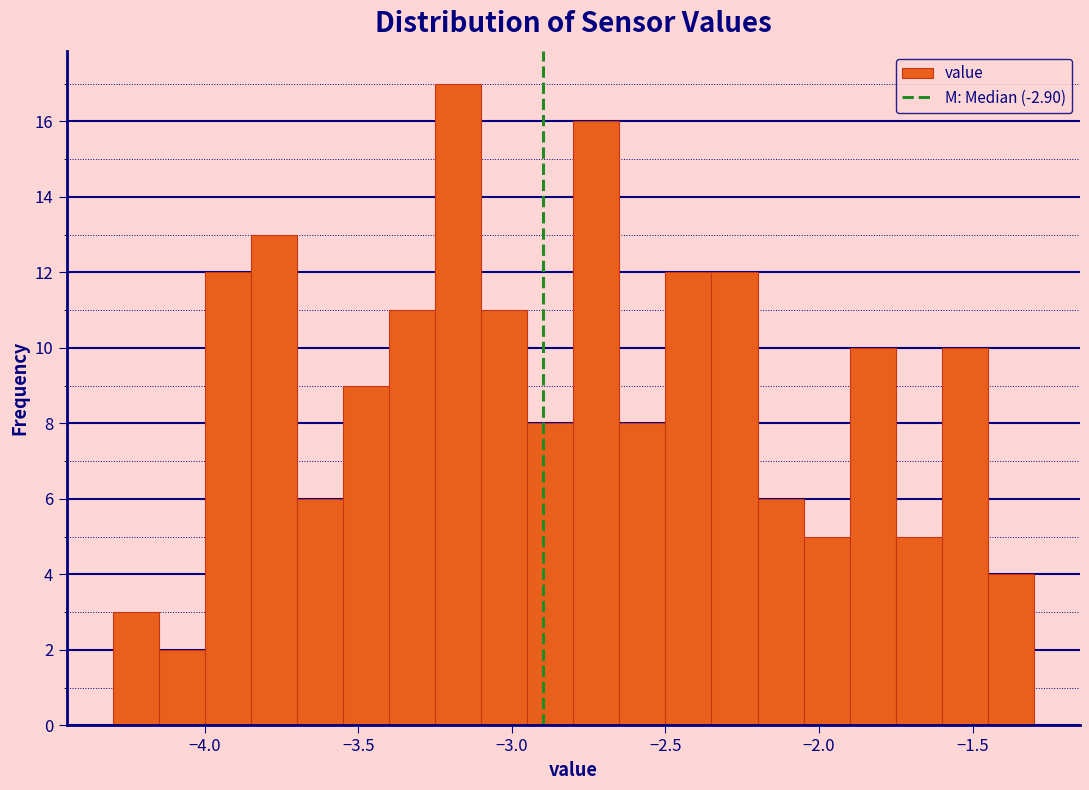

Read against the x-axis, roughly where is the centre of the tallest bar?

-3.15